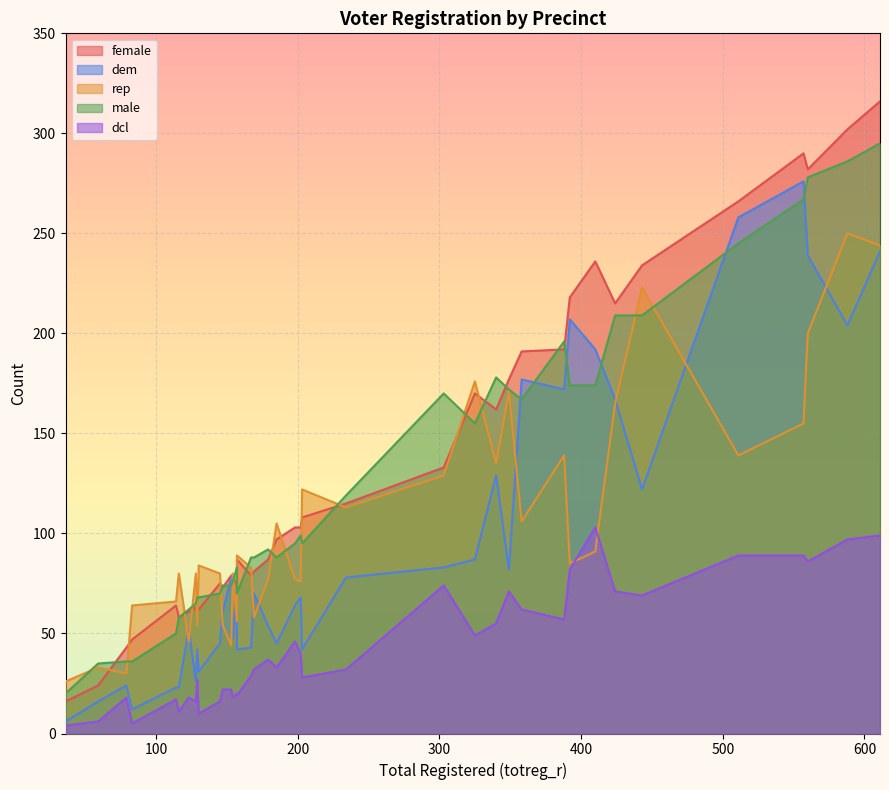

What is the minimum value for female?

16